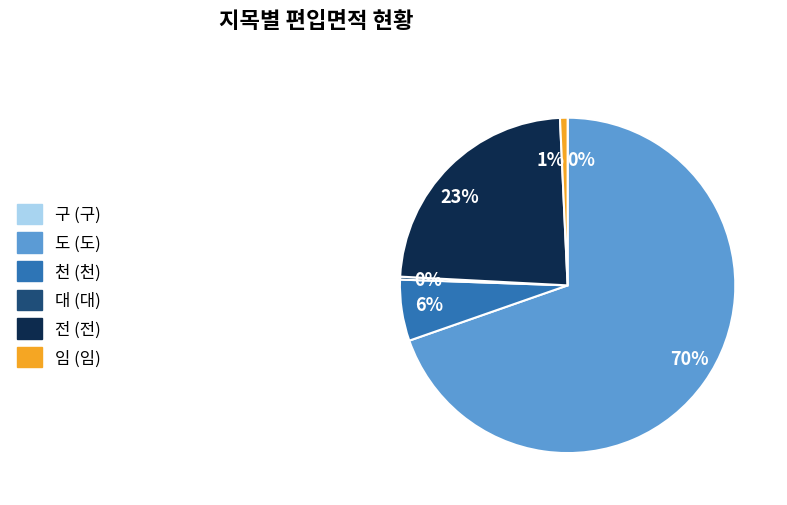

Which slice is the largest?

도 (도)